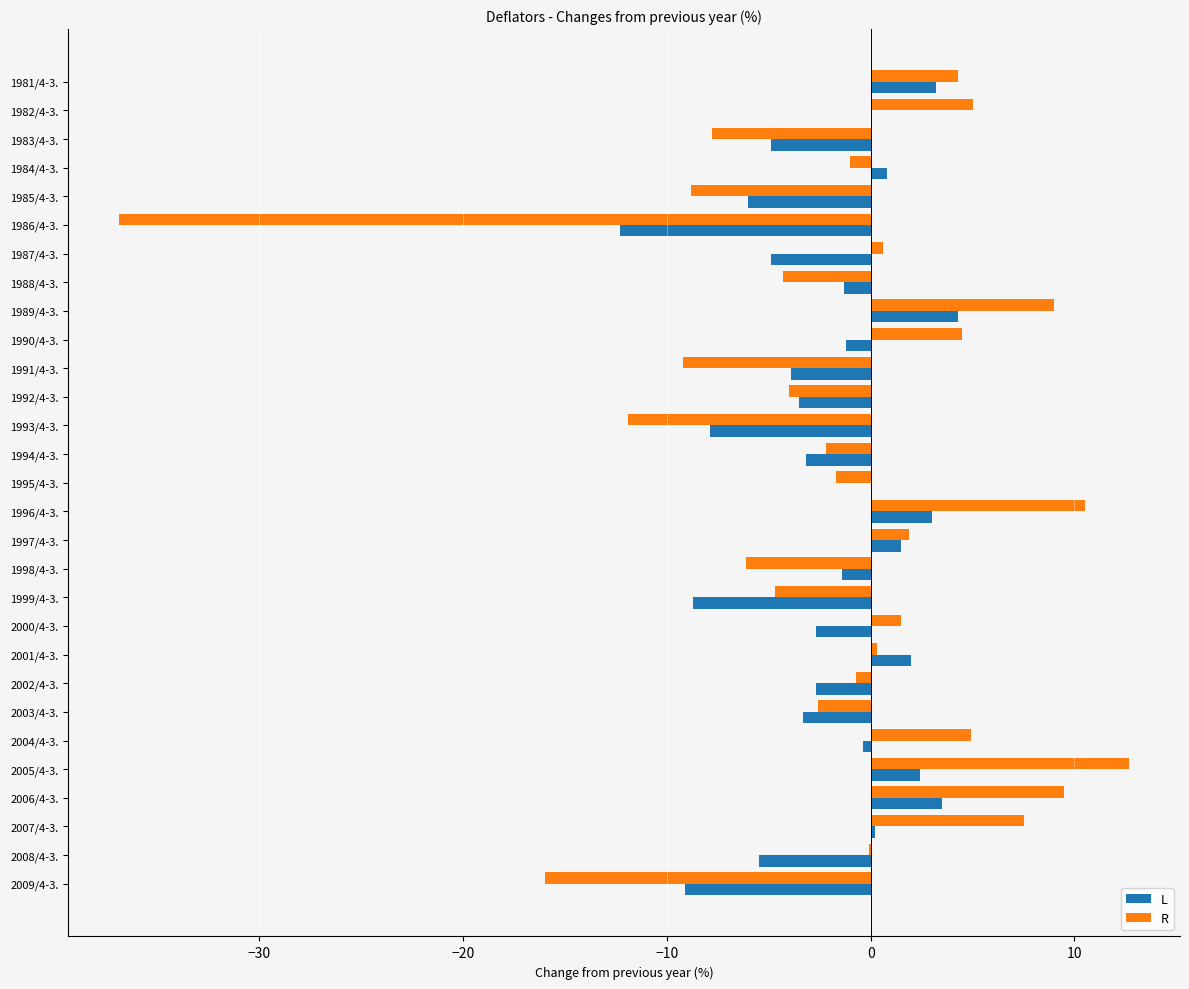

What is the average value of the R series?

-1.6